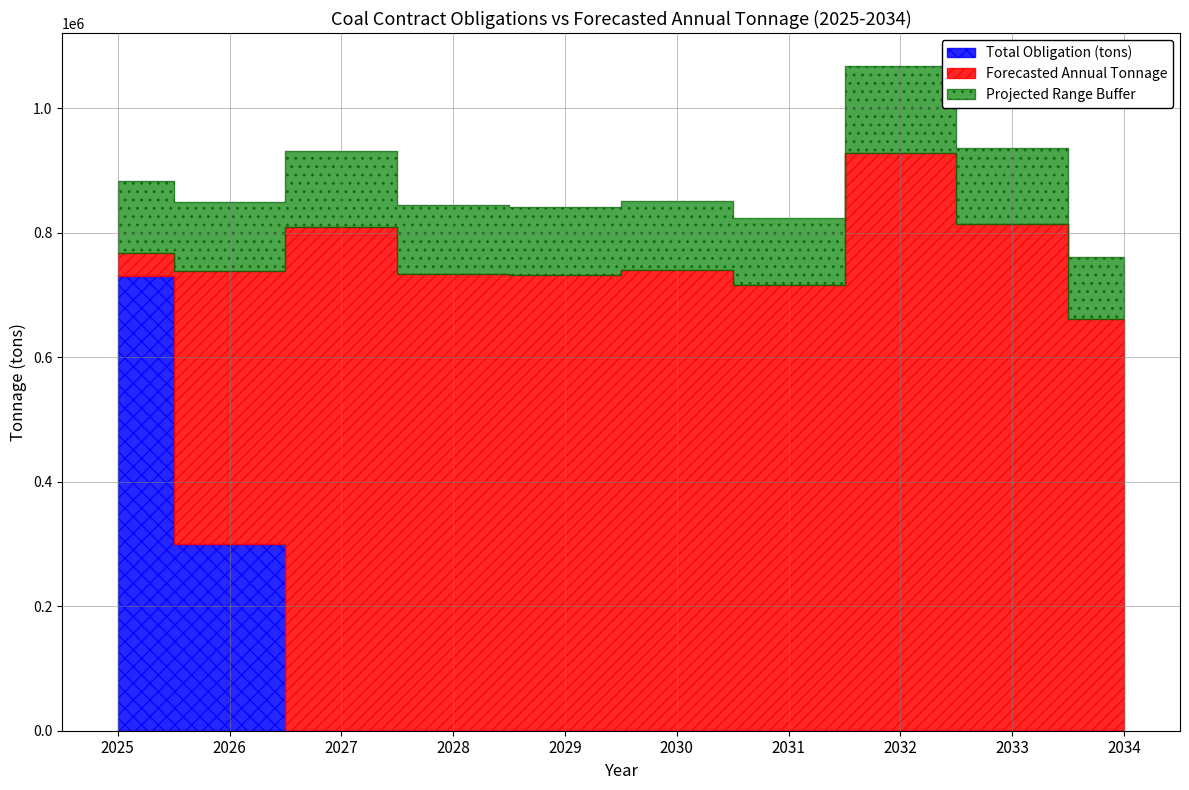

List the labels in order of Forecasted Annual Tonnage value, largest first.

2032, 2033, 2027, 2025, 2030, 2026, 2028, 2029, 2031, 2034